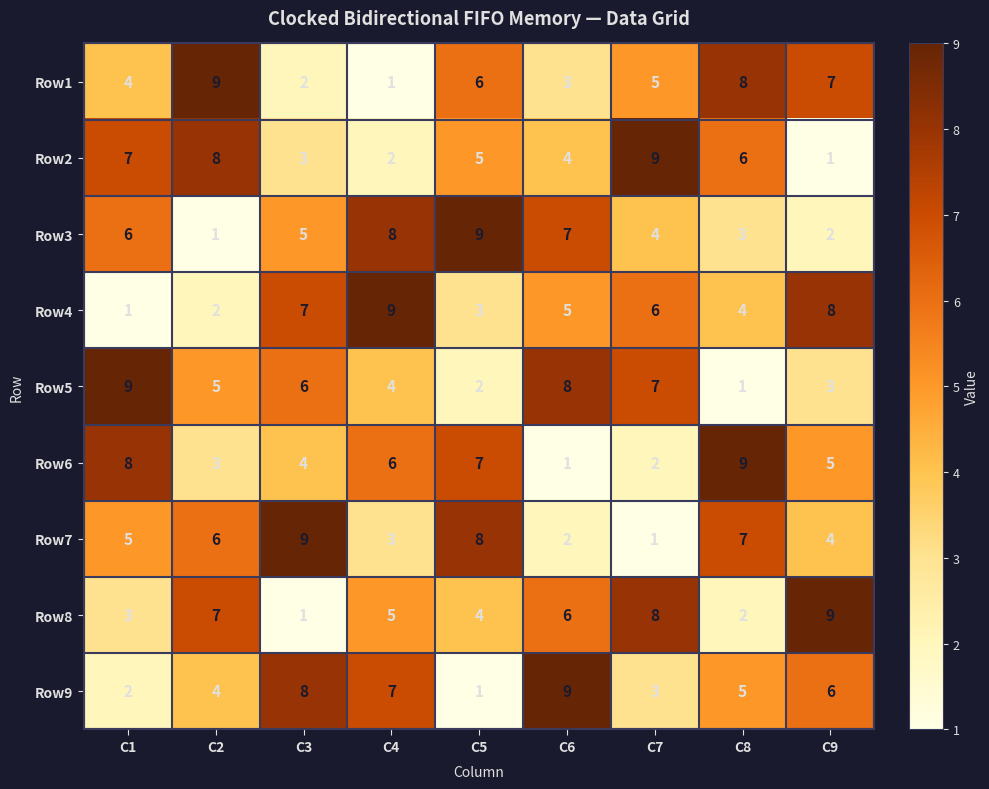

What is the maximum value shown in the chart?

9